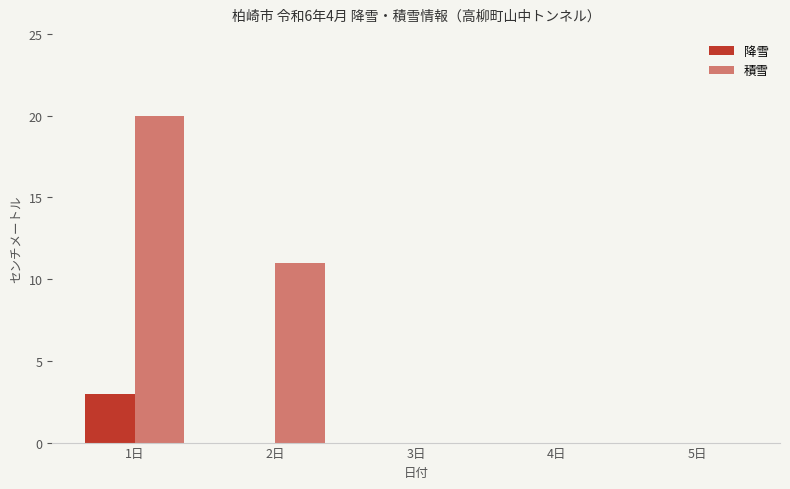

How many groups of bars are there?

5